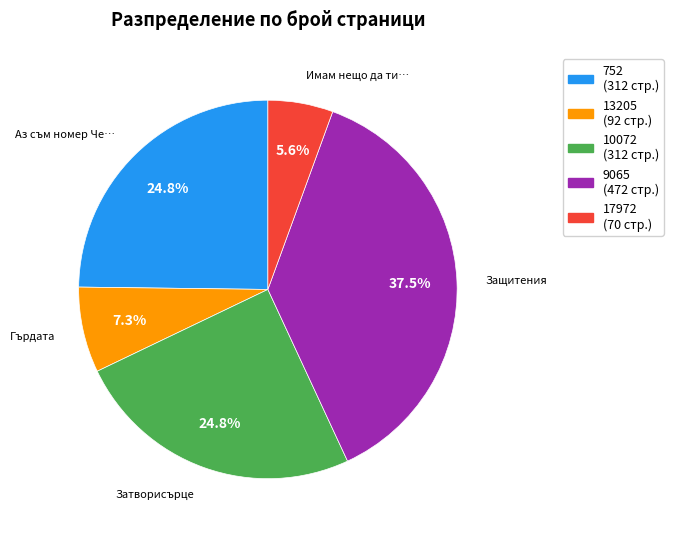

Is there any slice that represents more than half of the pie?

No